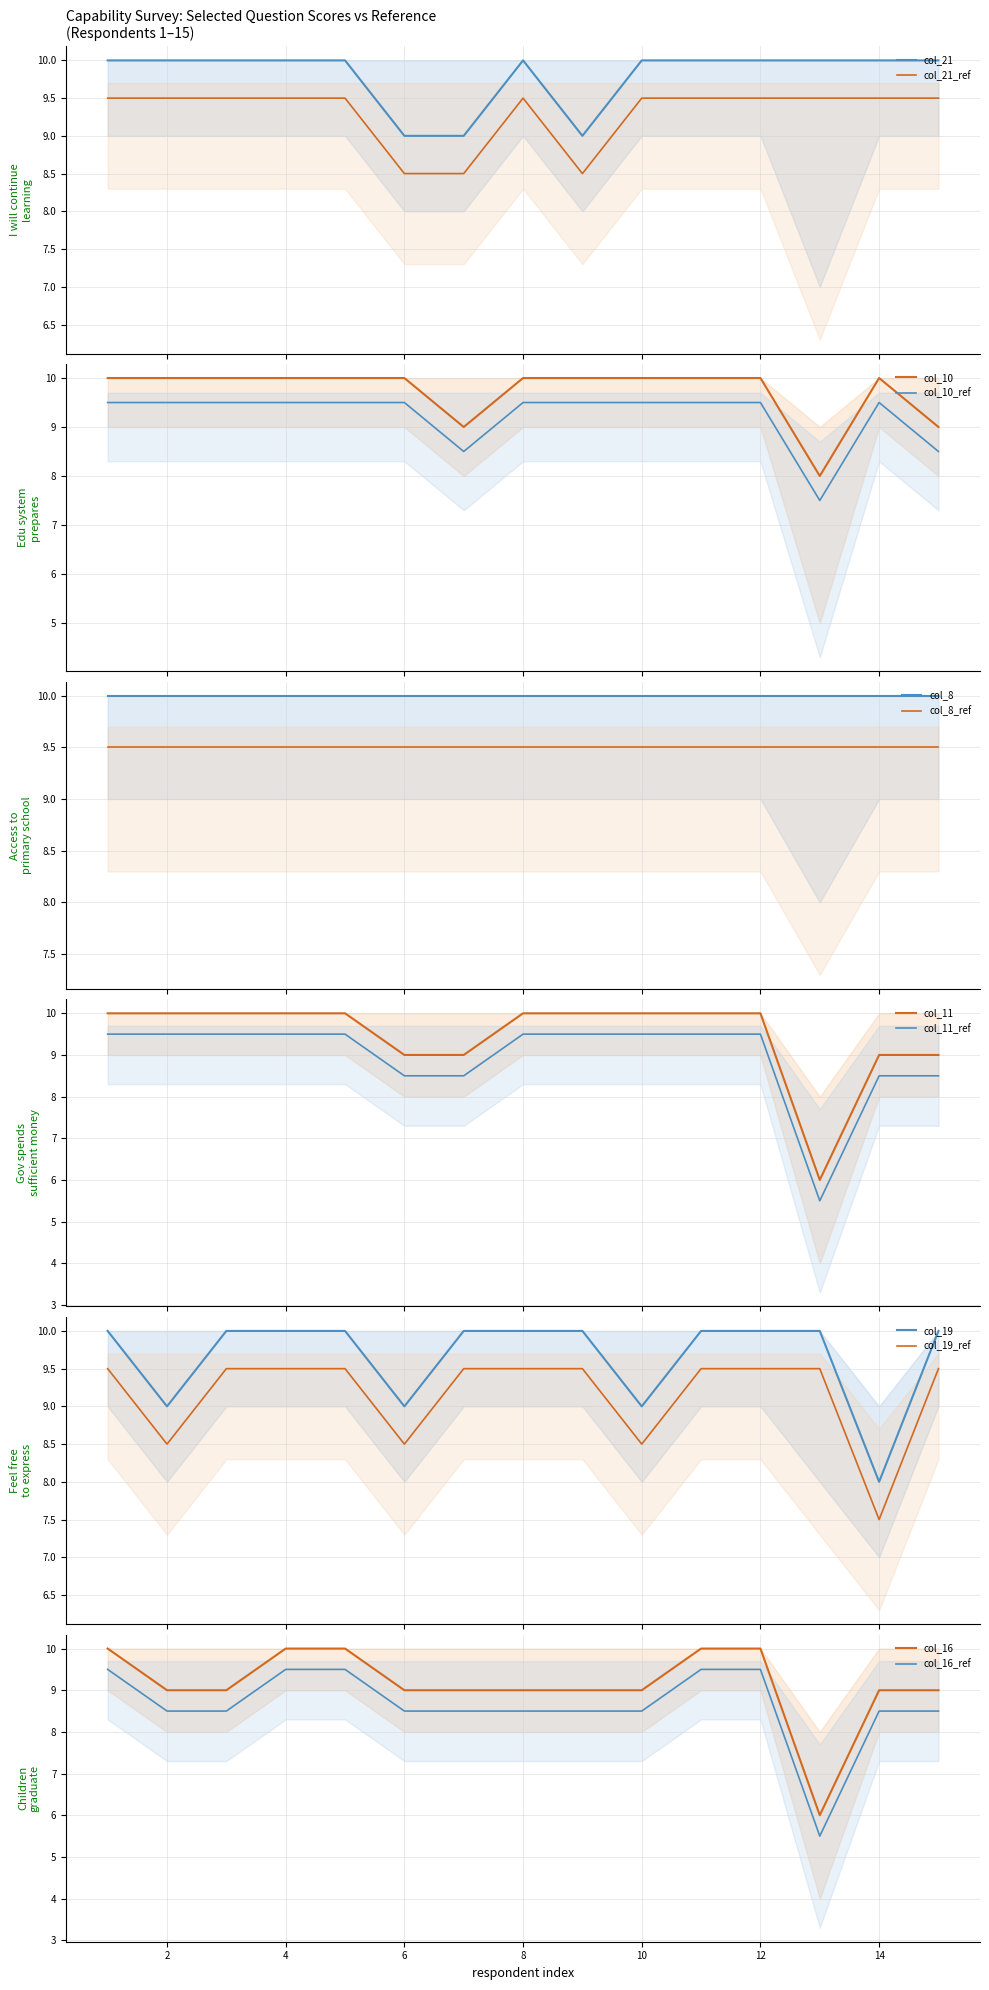

How many interior local valleys does the col_11 series have?

1